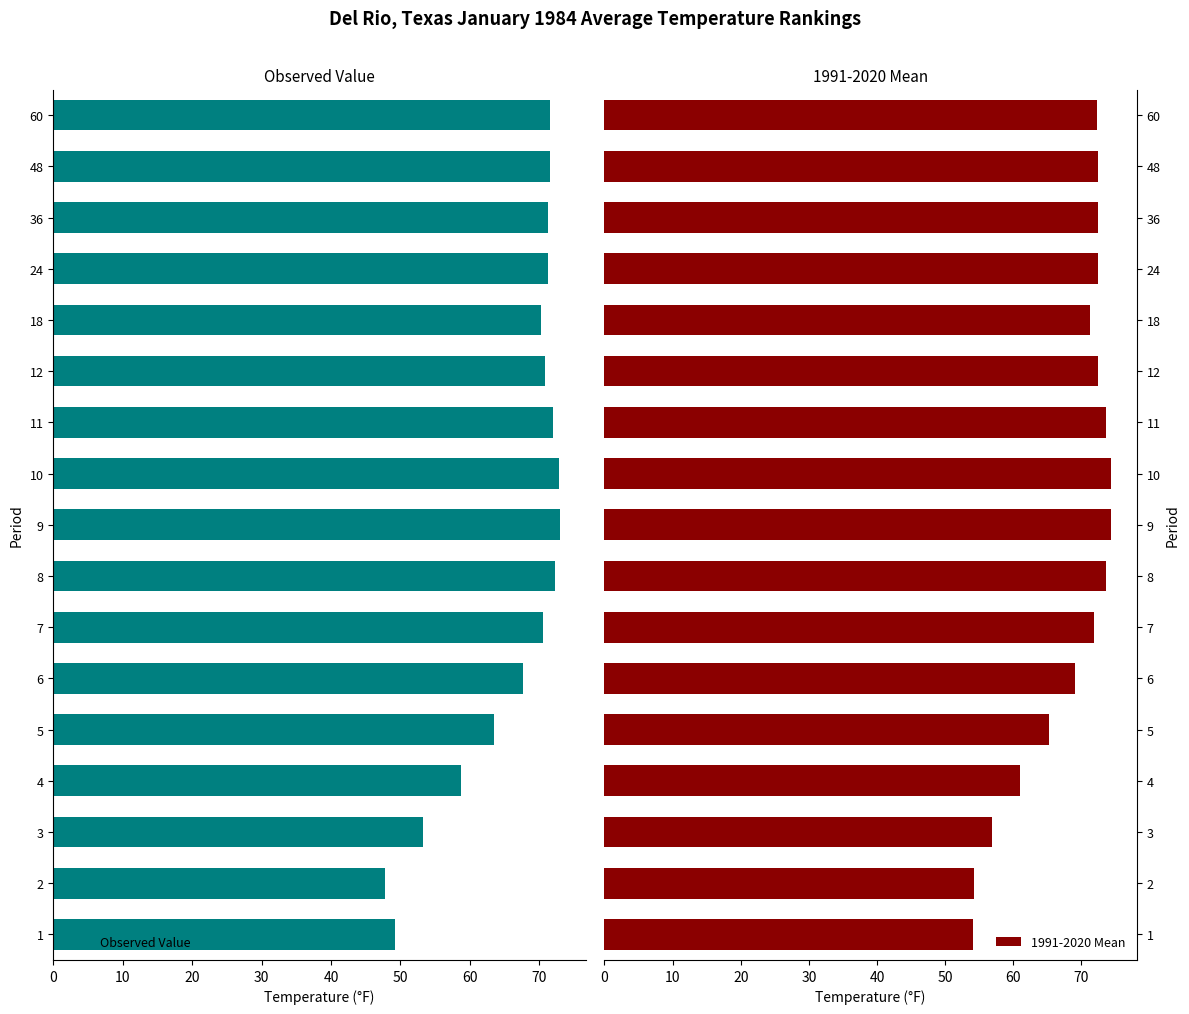

The Observed Value series shows 53.3 at 3. True or false?

True